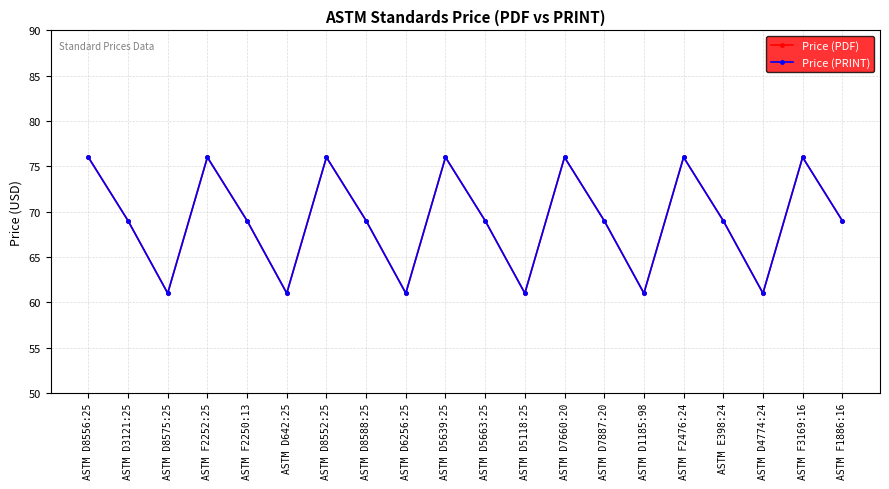

What is the total value across all series at ASTM D8588:25?

138